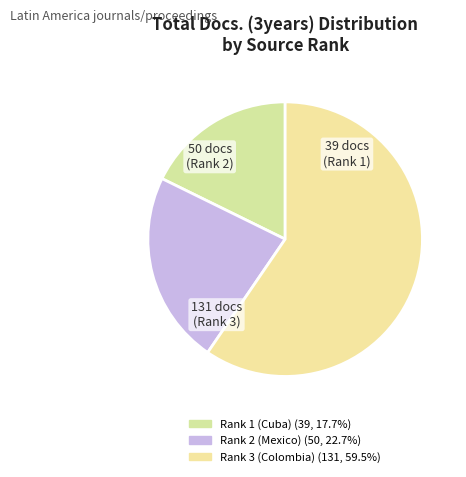

To the nearest percent, what is the difference between the Rank 3 (Colombia) and Rank 2 (Mexico) slice percentages?

37%